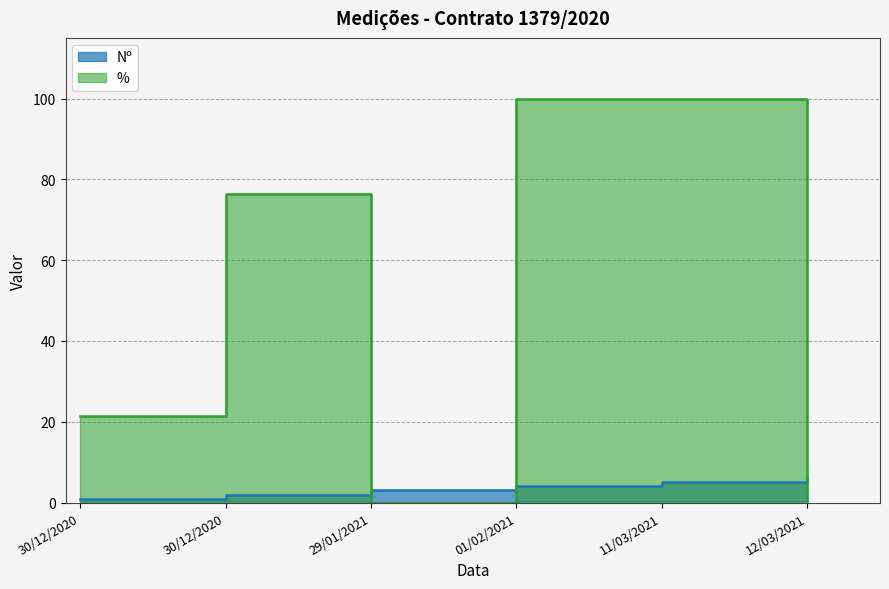

What is the difference between the Nº values at 29/01/2021 and 01/02/2021?

1.0